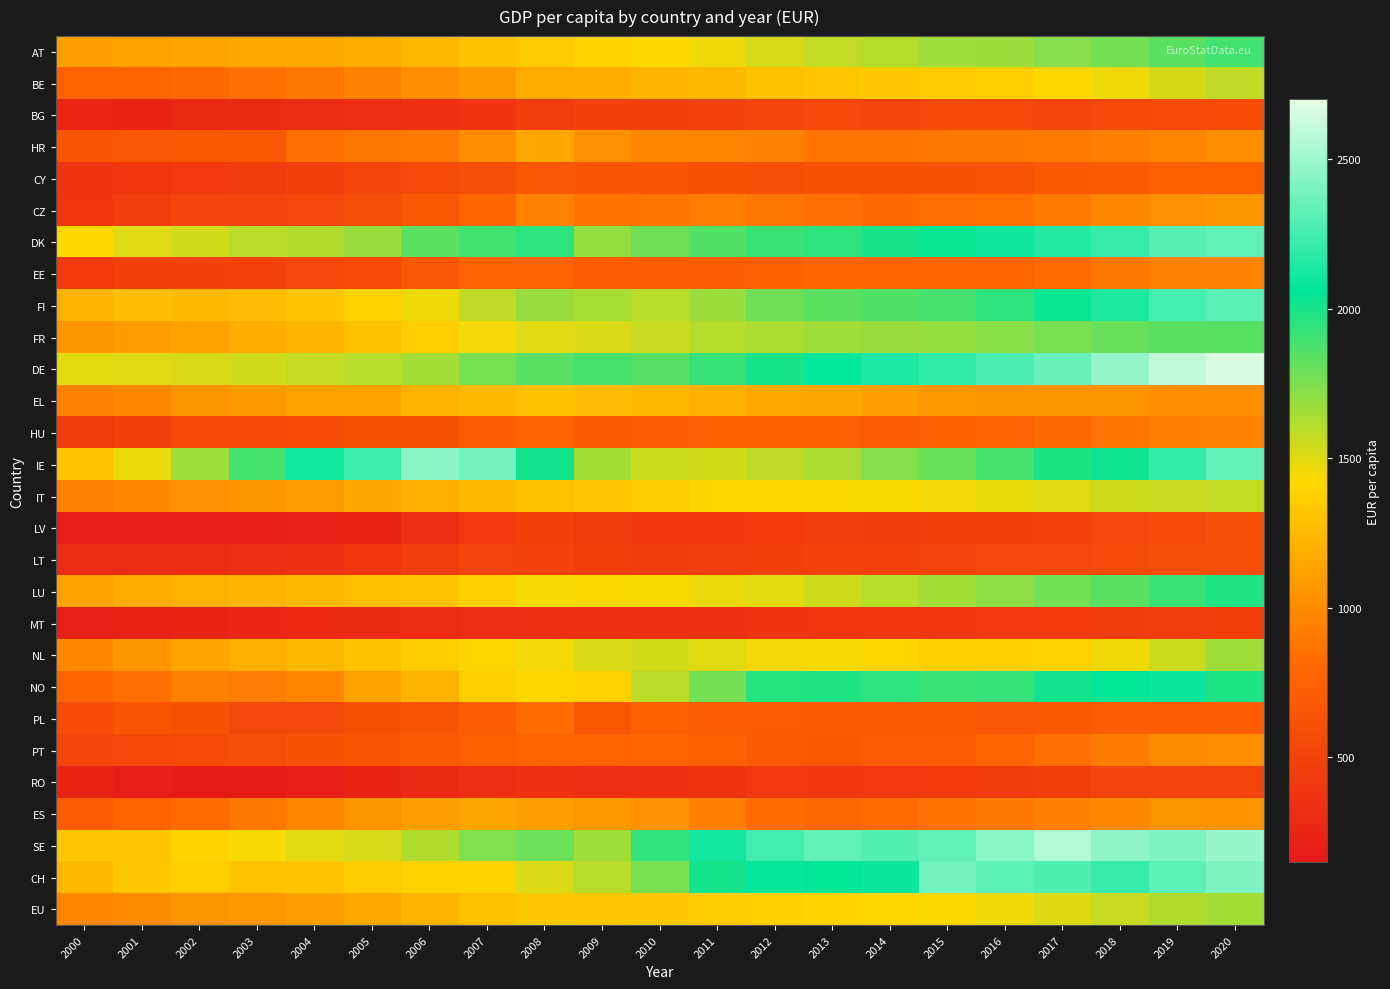

What is the minimum value shown in the chart?

171.8